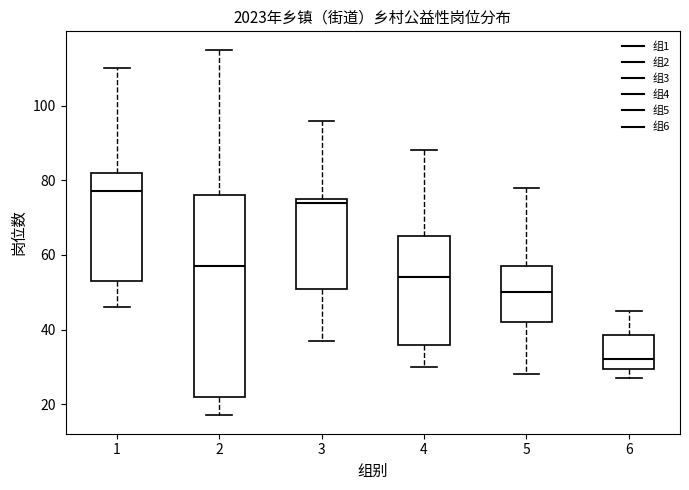

Which box is the tallest, from its lower edge to its upper edge?

2